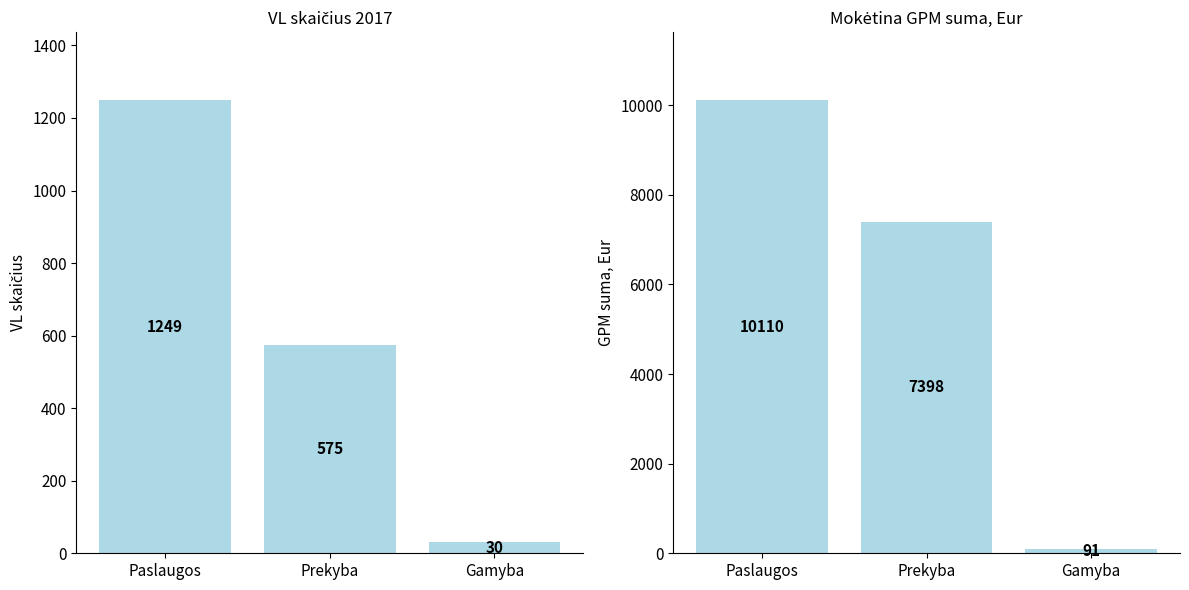

At which label is VL skaičius 2017 closest to 639?

Prekyba